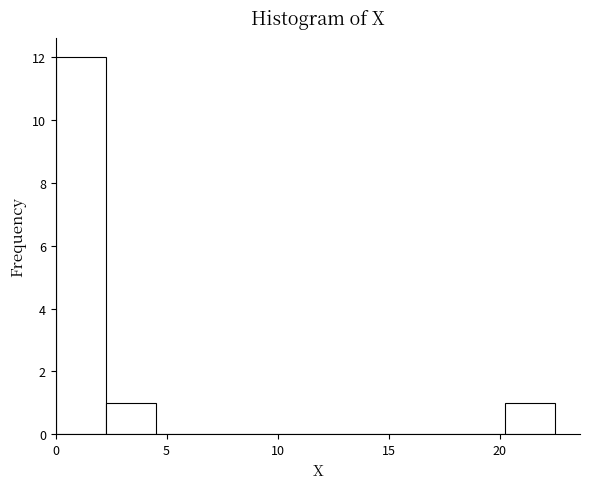

How tall is the bar that spans 20.5 to 22.5 on the x-axis? Neither the bar edges nor the heights are printed on the chart, so give them approximately, as read against the axes.

1